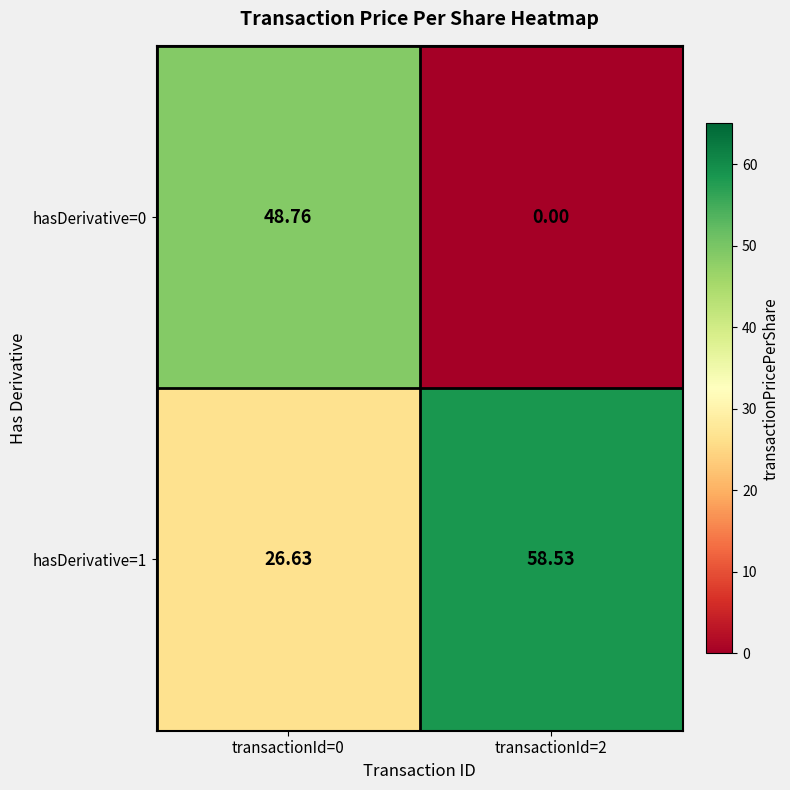

Which series has the largest range (max minus min)?

hasDerivative=0